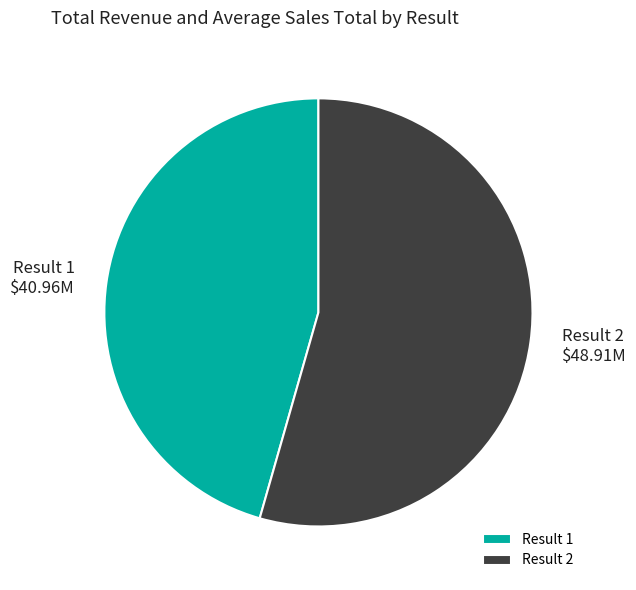

Which has a higher value, Result 1 or Result 2?

Result 2